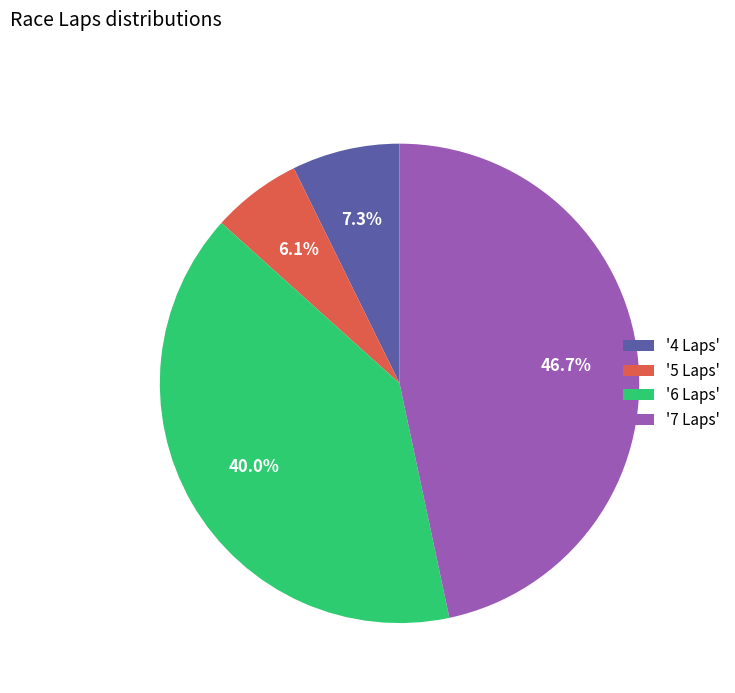

How much of the chart is everything except '6 Laps'?

60.0%